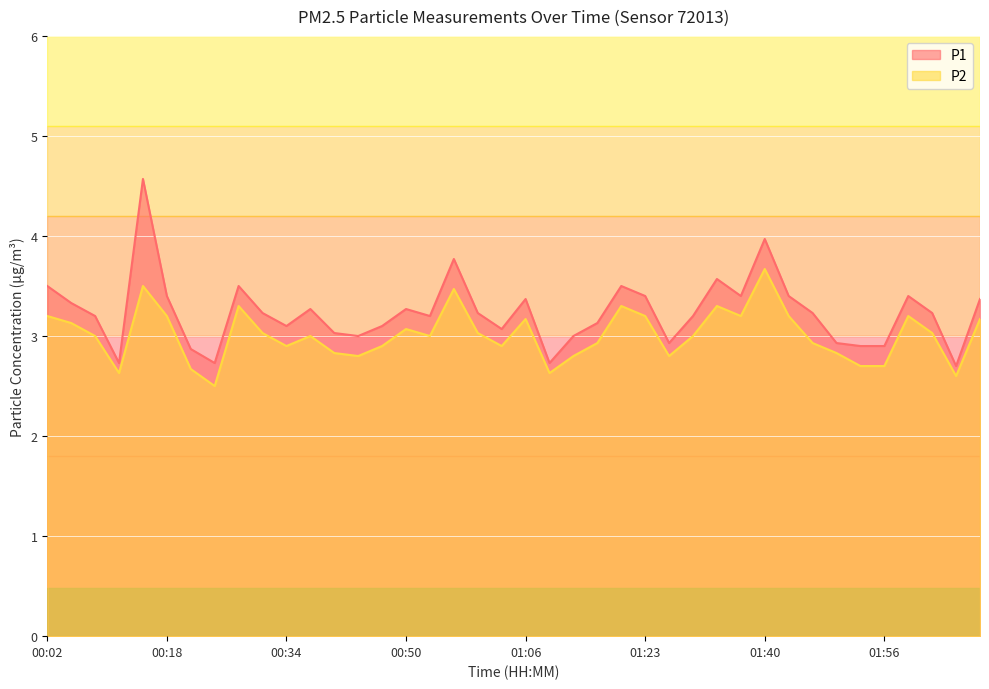

At which label does P1 reach its peak?

00:15